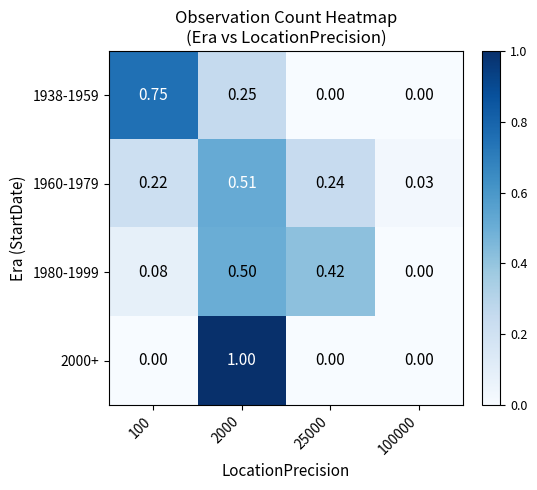

Is the value of 1960-1979 at 2000 greater than the value of 2000+ at 2000?

No